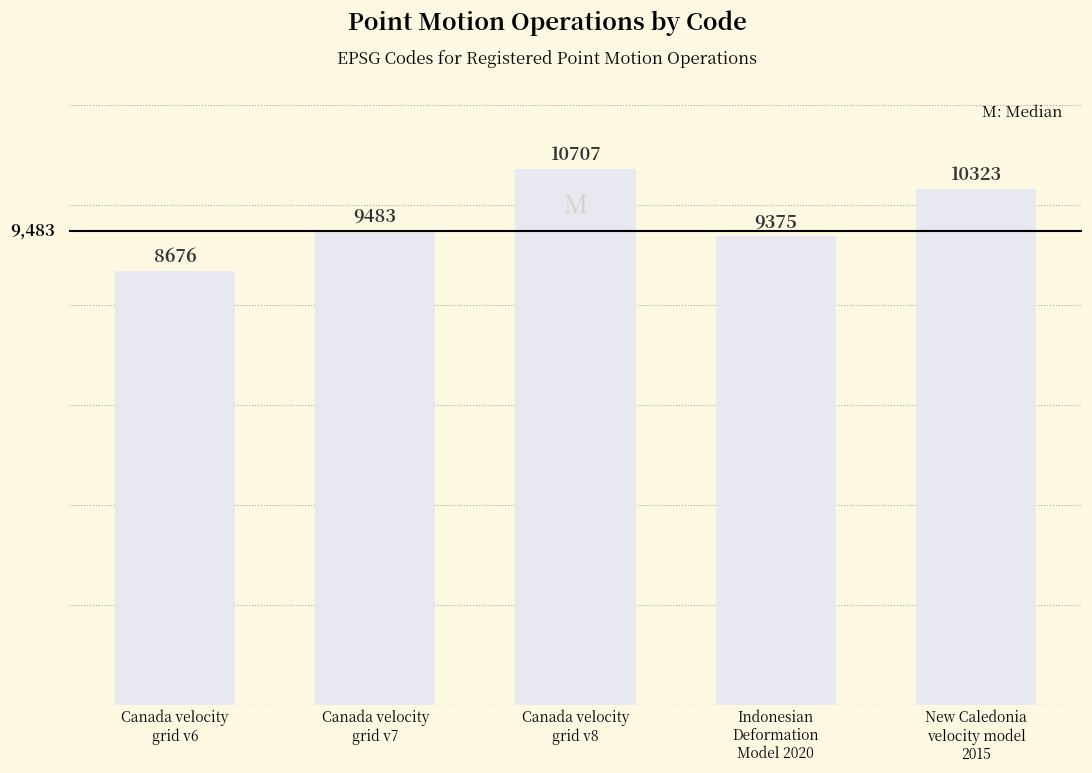

What is the difference between the second highest and second lowest values?

948